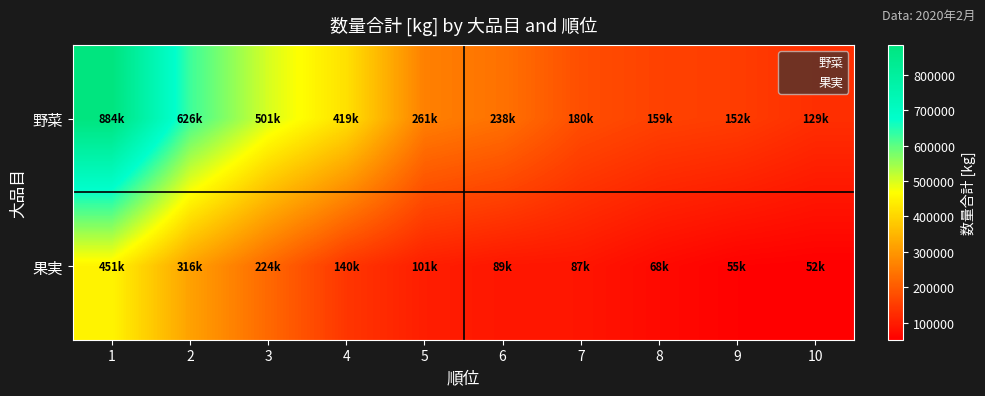

At which category is the sum across all series the highest?

1